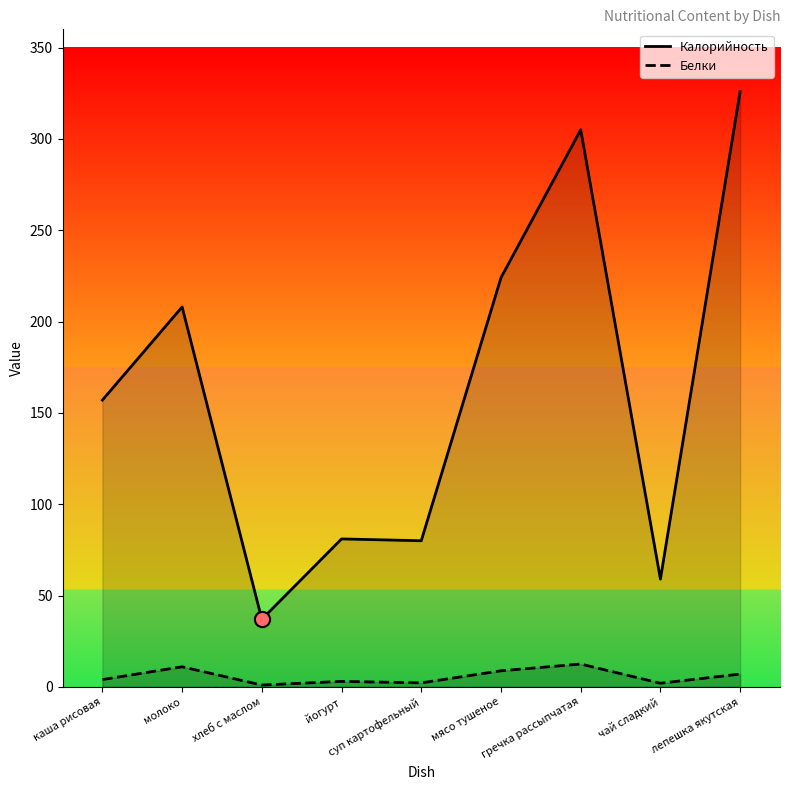

Which series reaches the minimum Y coordinate?

Белки